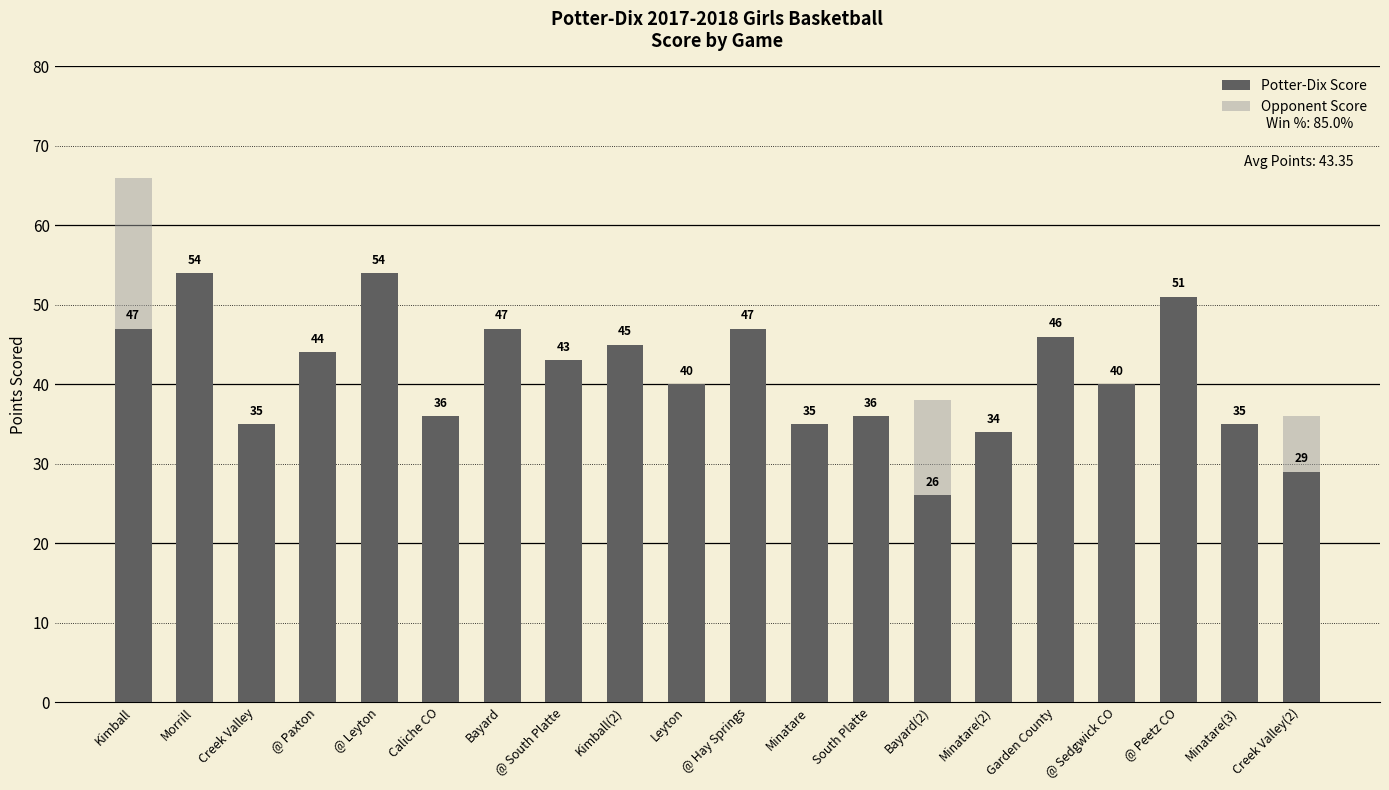

Rank the series by their average value, from lowest to highest.

Opponent Score, Potter-Dix Score